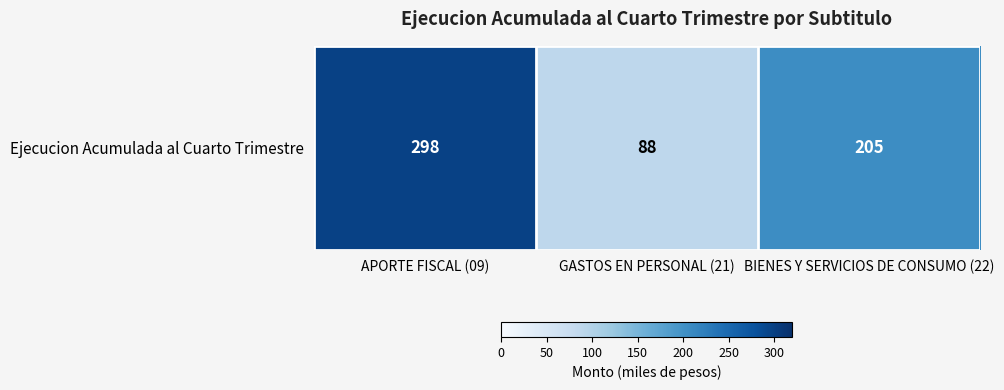

How many values are between 88 and 298?

3